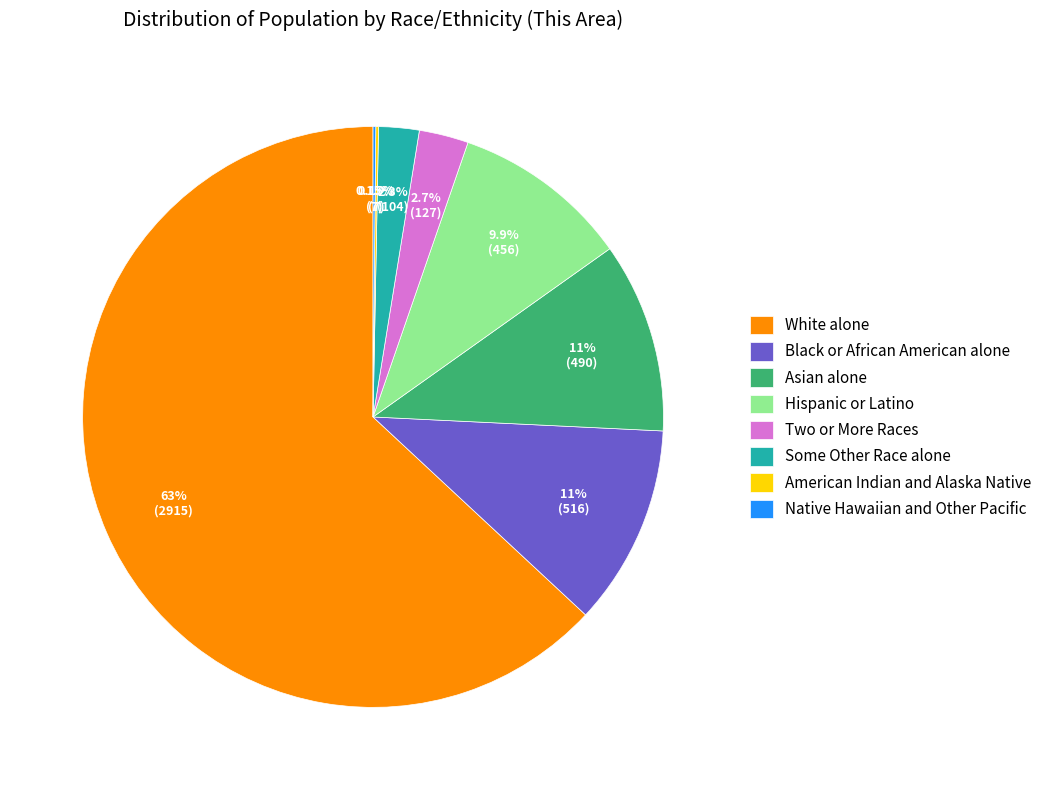

To the nearest percent, what is the average slice percentage?

12%